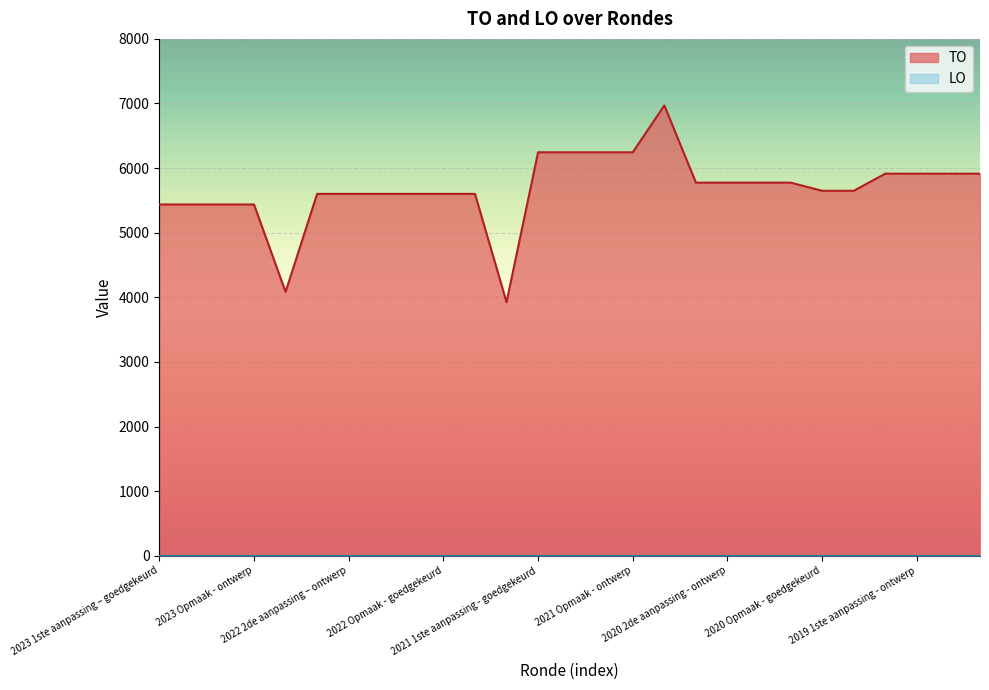

At which label is the value closest to 5447?

2023 1ste aanpassing – goedgekeurd